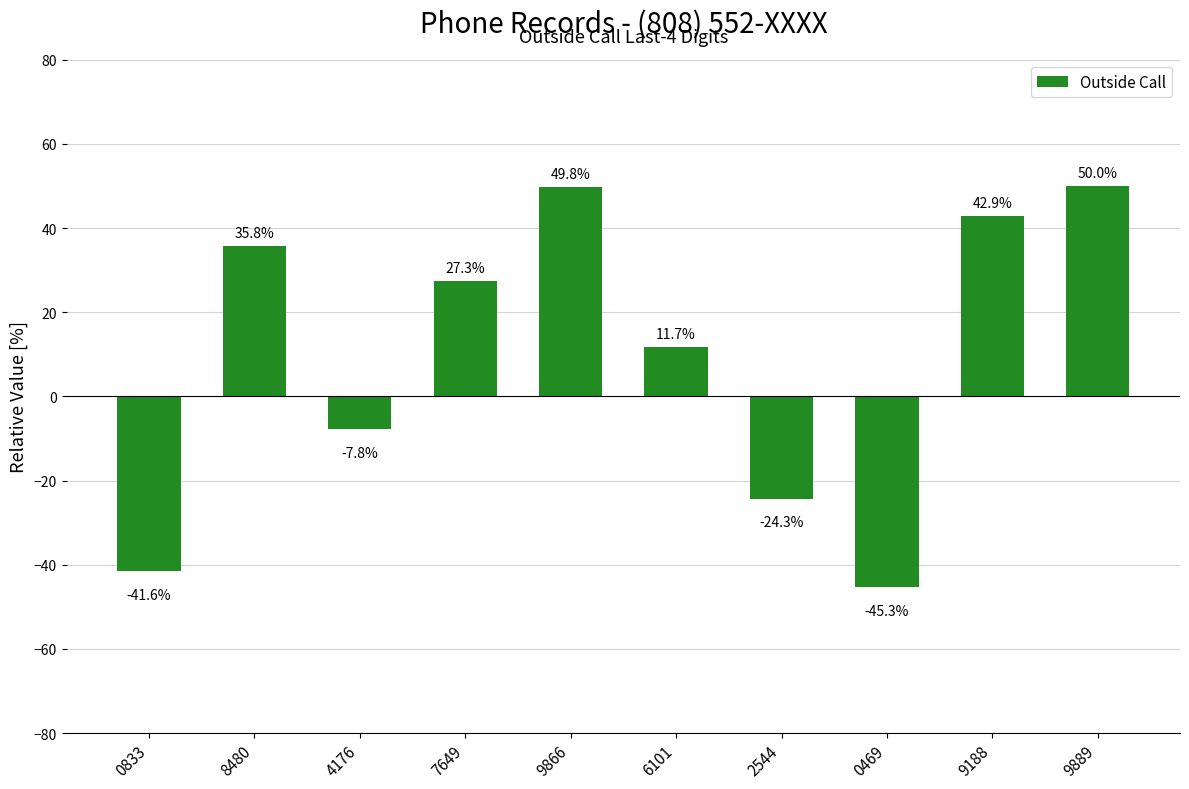

Reading right to left, what are all the values shown in this chart?

9889=50.0	9188=42.9	0469=-45.3	2544=-24.3	6101=11.7	9866=49.8	7649=27.3	4176=-7.8	8480=35.8	0833=-41.6